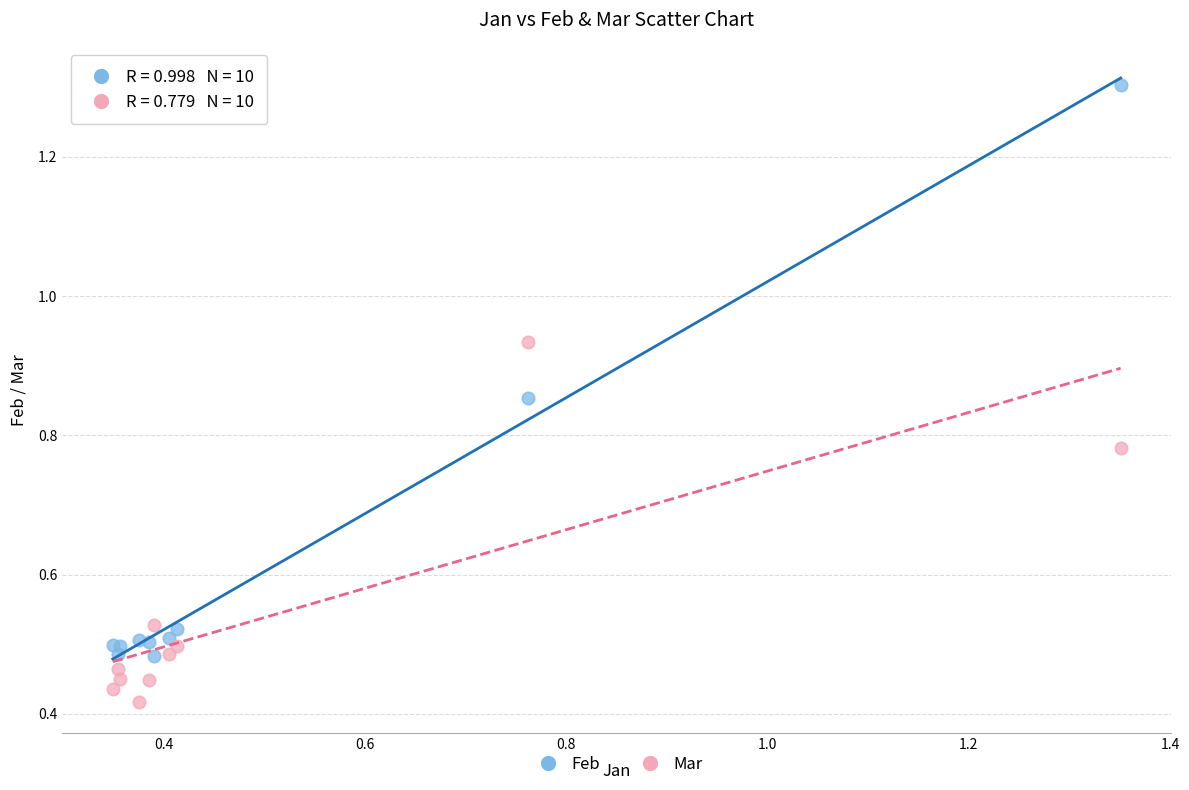

Which series has the largest Y range (max minus min)?

Feb